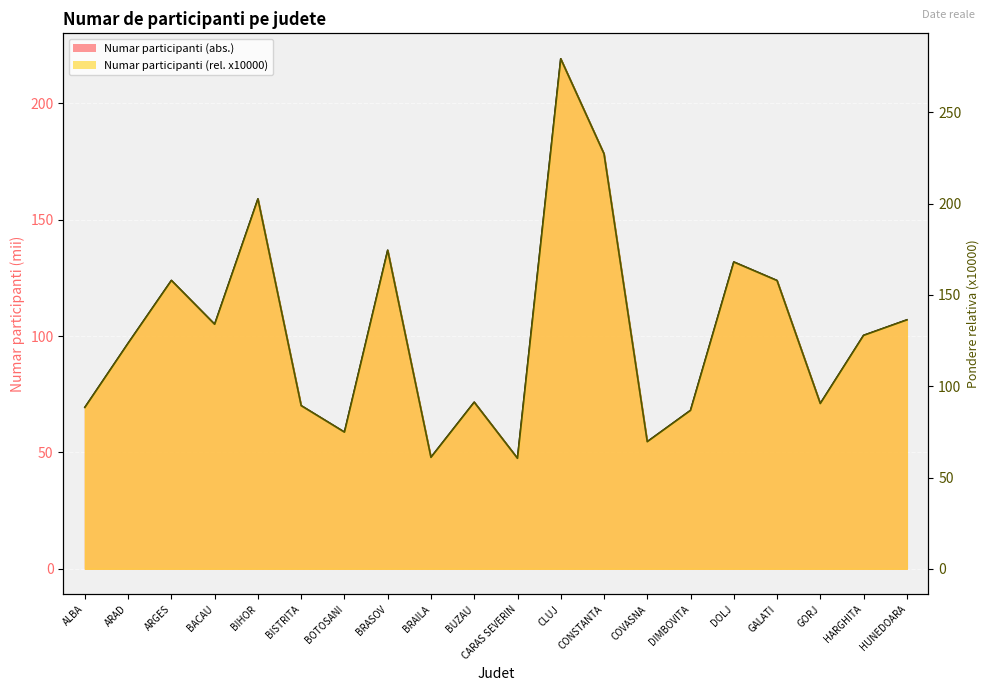

At CLUJ, list the series in order from smallest to largest.

Numar participanti (abs.), Numar participanti (rel. x10000)